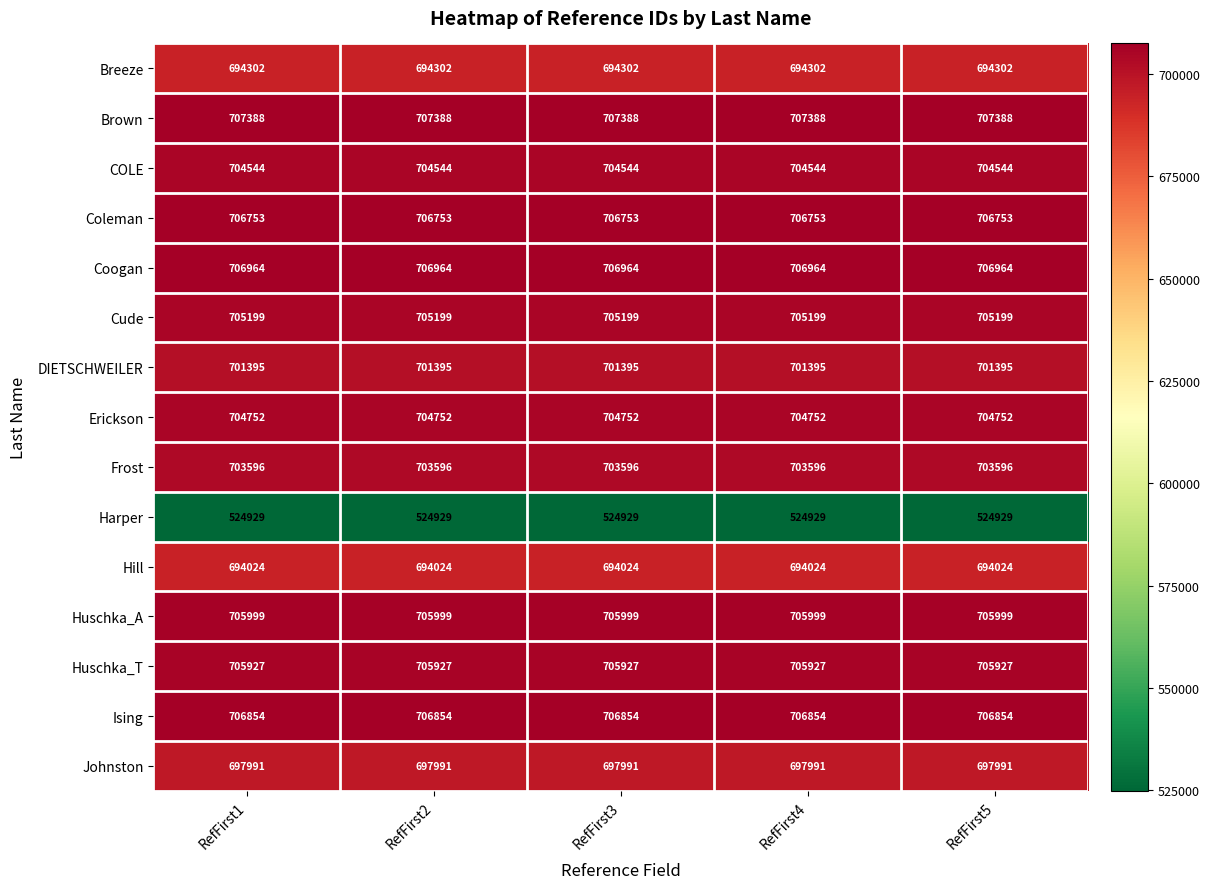

The value of Brown at RefFirst2 is 468931. True or false?

False